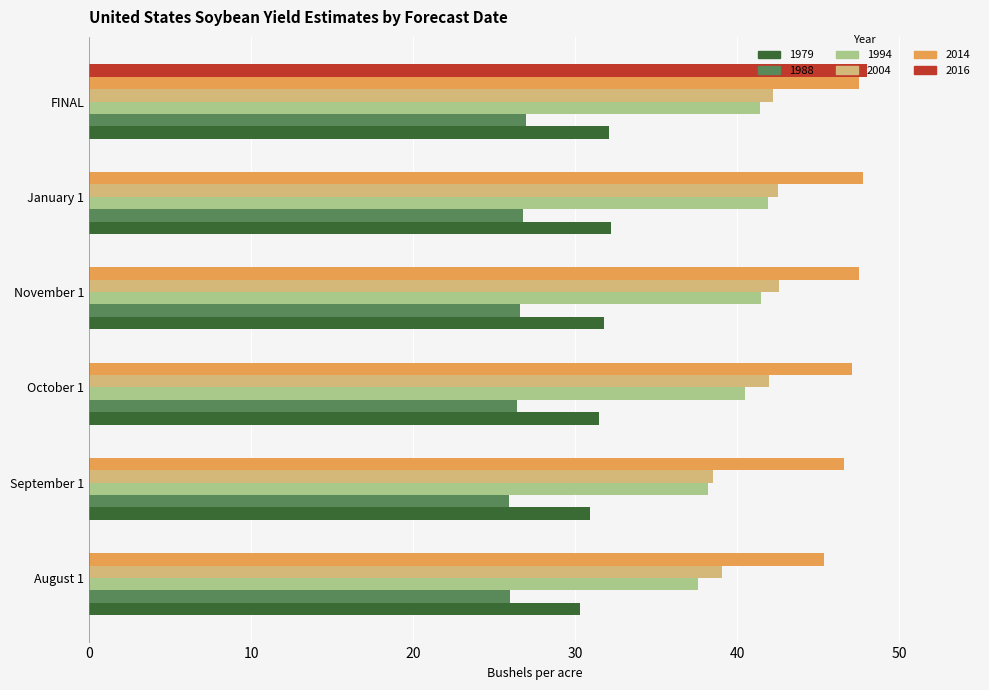

What is the spread (max minus min) of values at FINAL?

21.0